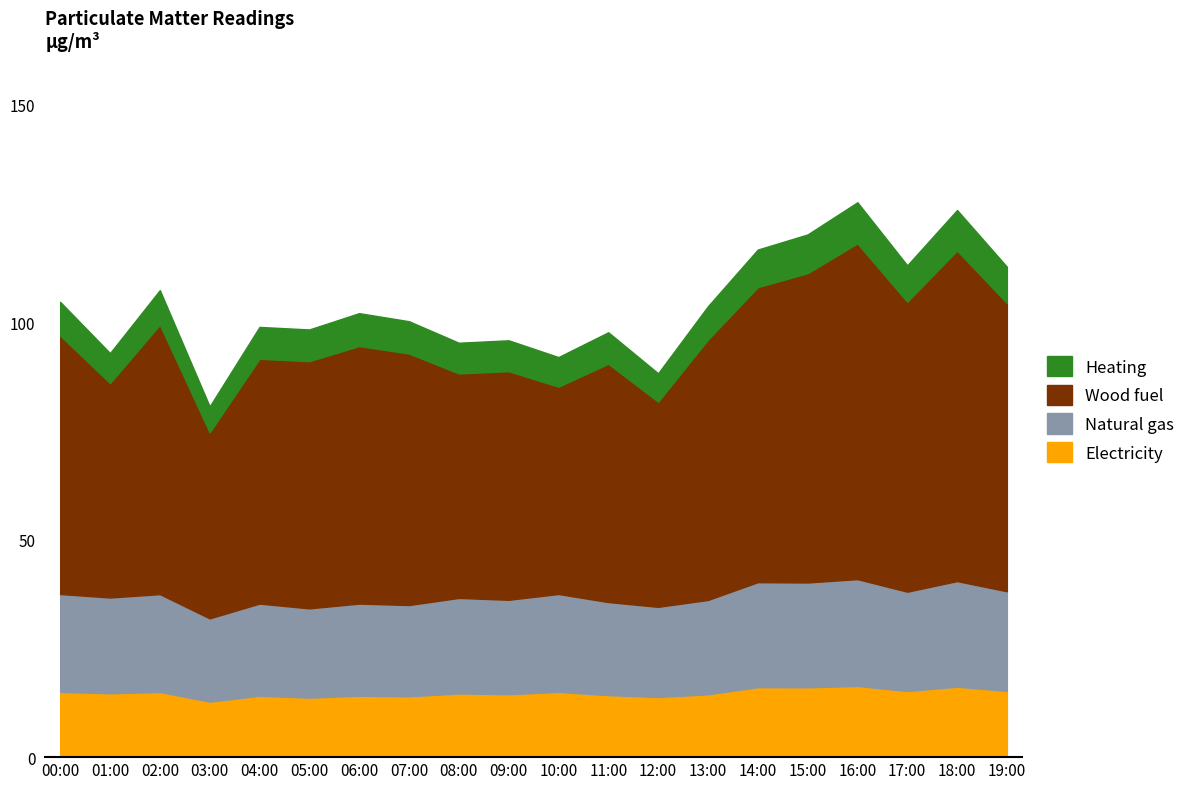

What is the highest value of the Electricity series?

16.4